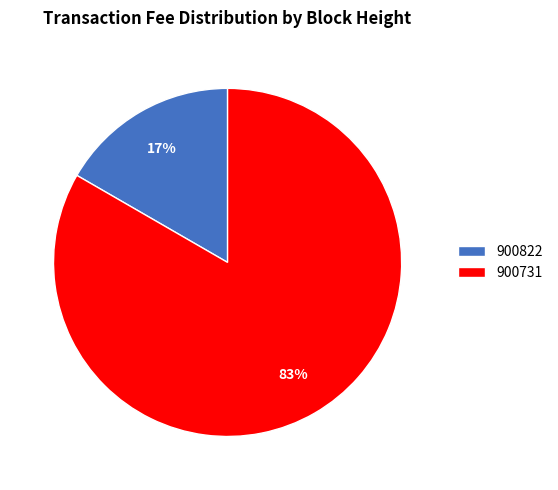

Which category has the smallest portion of the pie?

900822